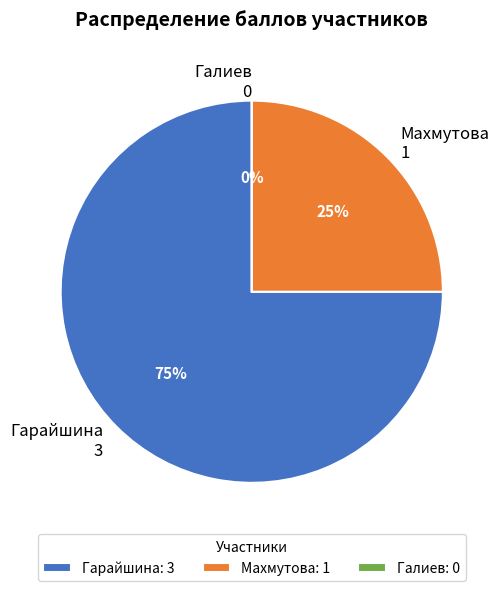

The Гарайшина slice represents 82% of the pie. True or false?

False